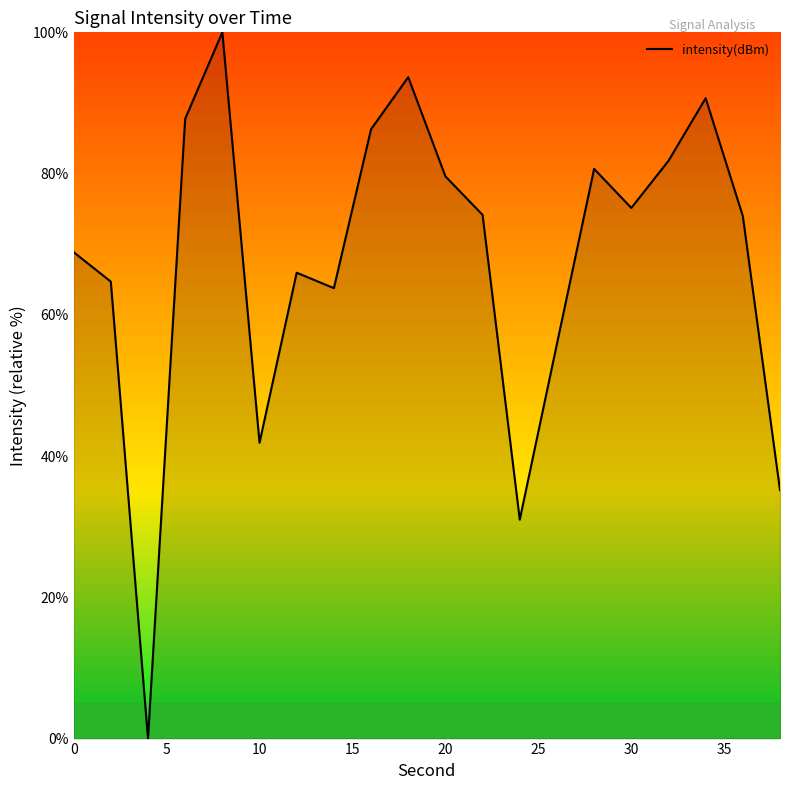

What is the maximum value shown in the chart?

100.0